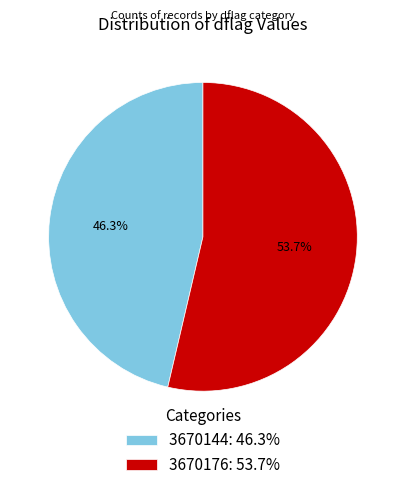

Approximately how many times larger is the value at 3670176: 53.7% compared to 3670144: 46.3%?

1.2